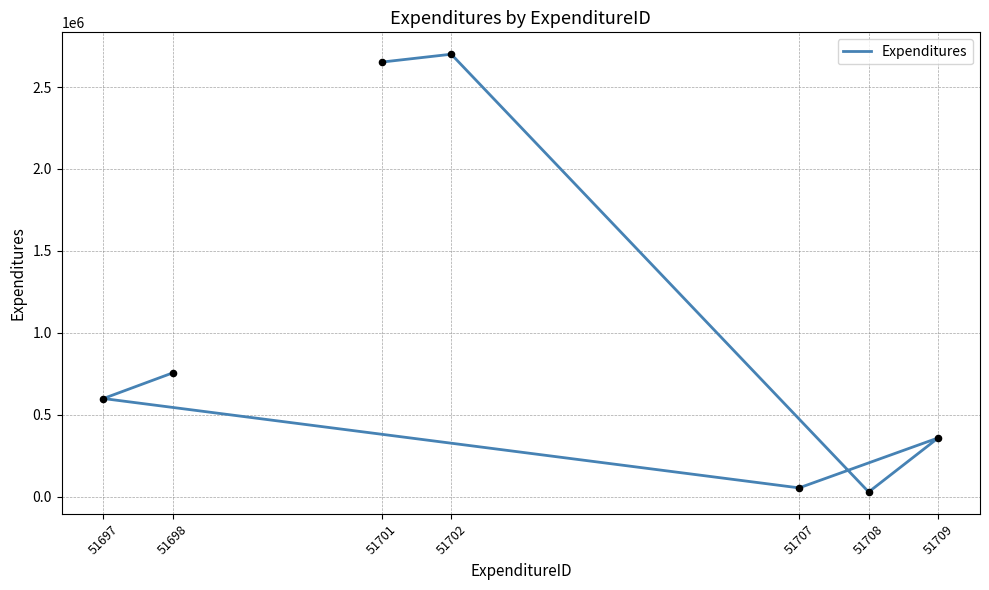

What is the ratio of the value at 51702 to the value at 51707?

49.1